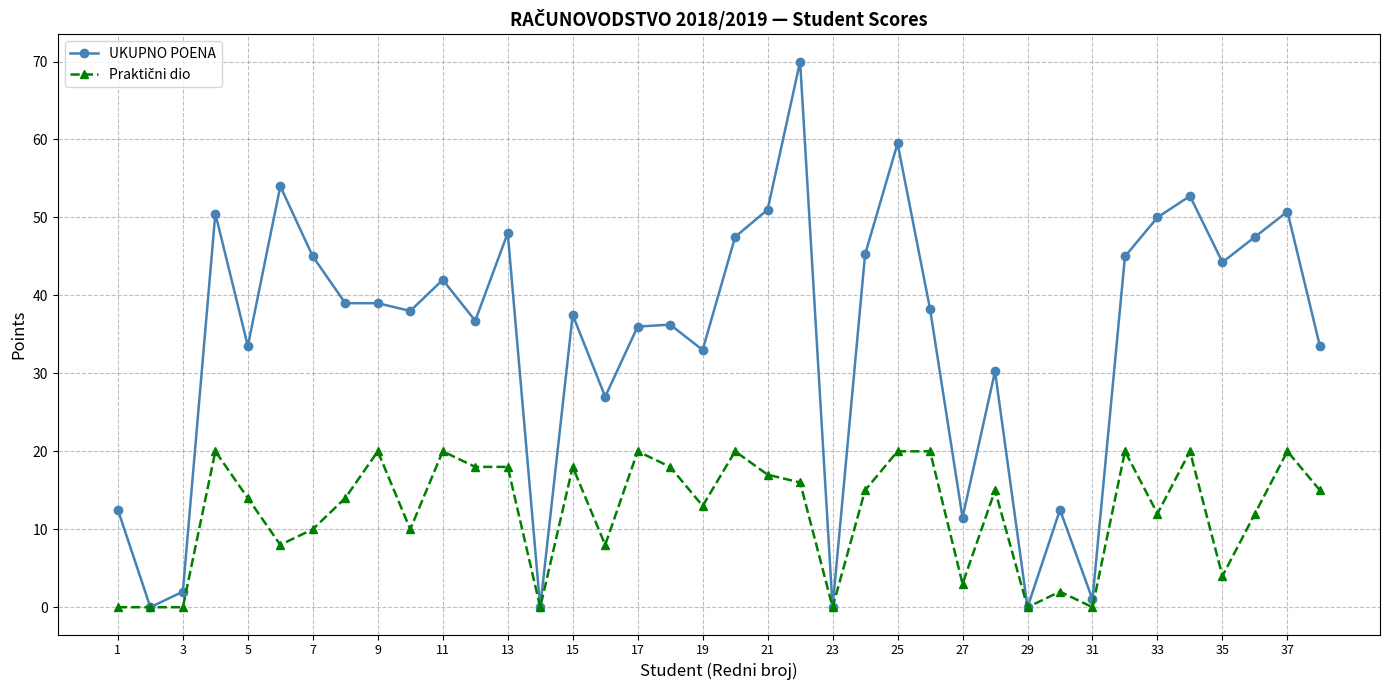

True or false: UKUPNO POENA has more than 1 points higher than both neighbors.

True